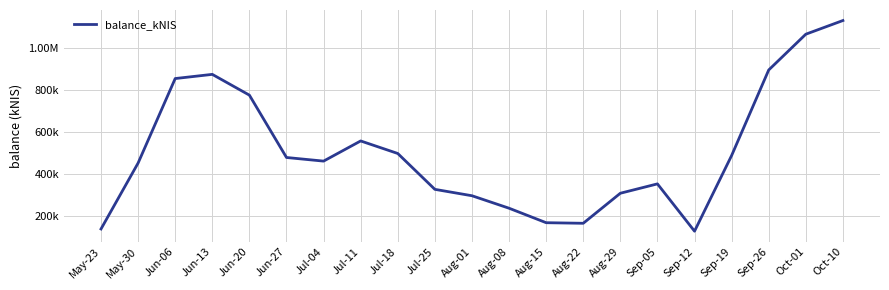

Does the chart have visible grid lines?

Yes